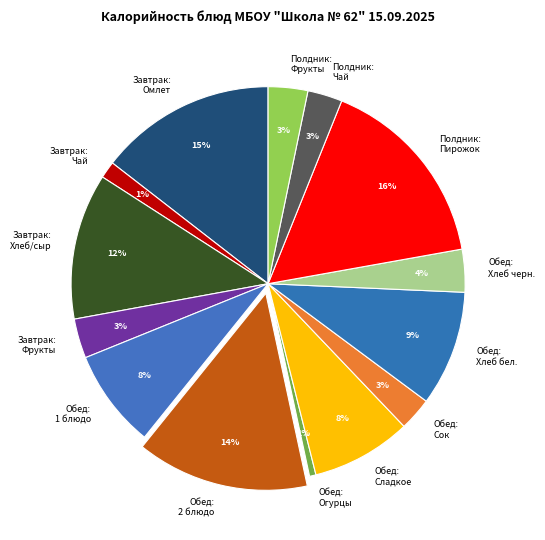

To the nearest percent, what is the average slice percentage?

7%